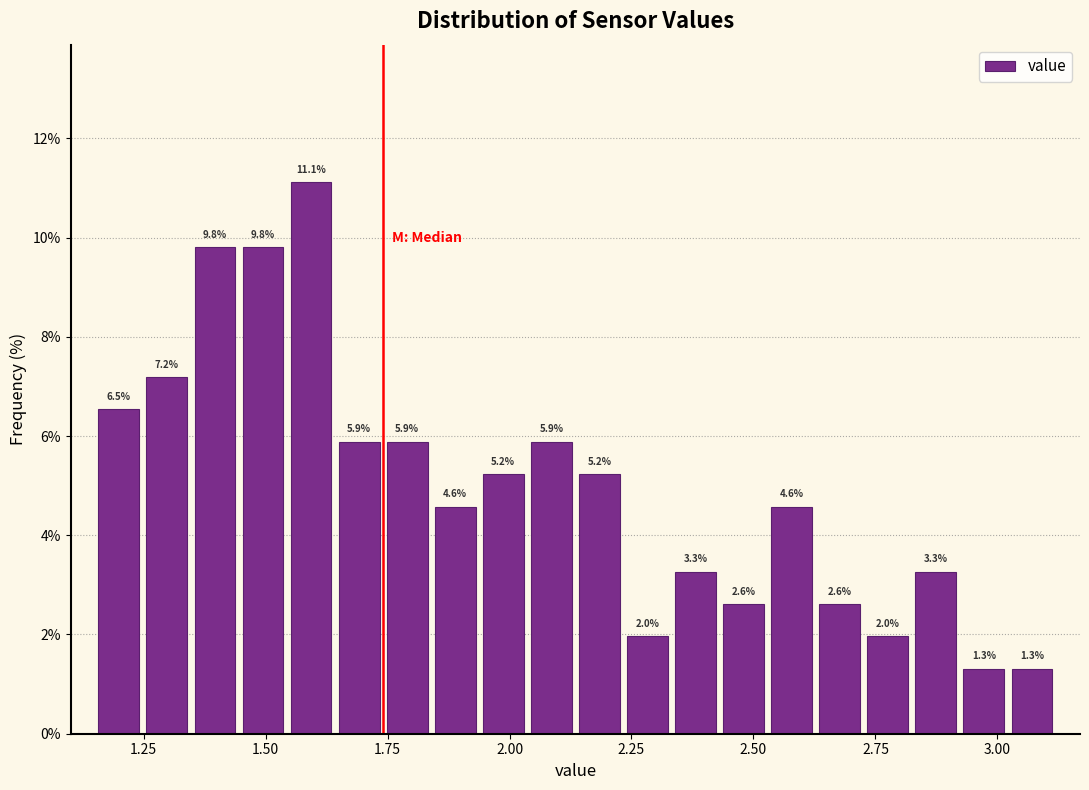

Around what value on the x-axis is the tallest bar? Give the approximate position of its centre, as read against the axis.

1.60